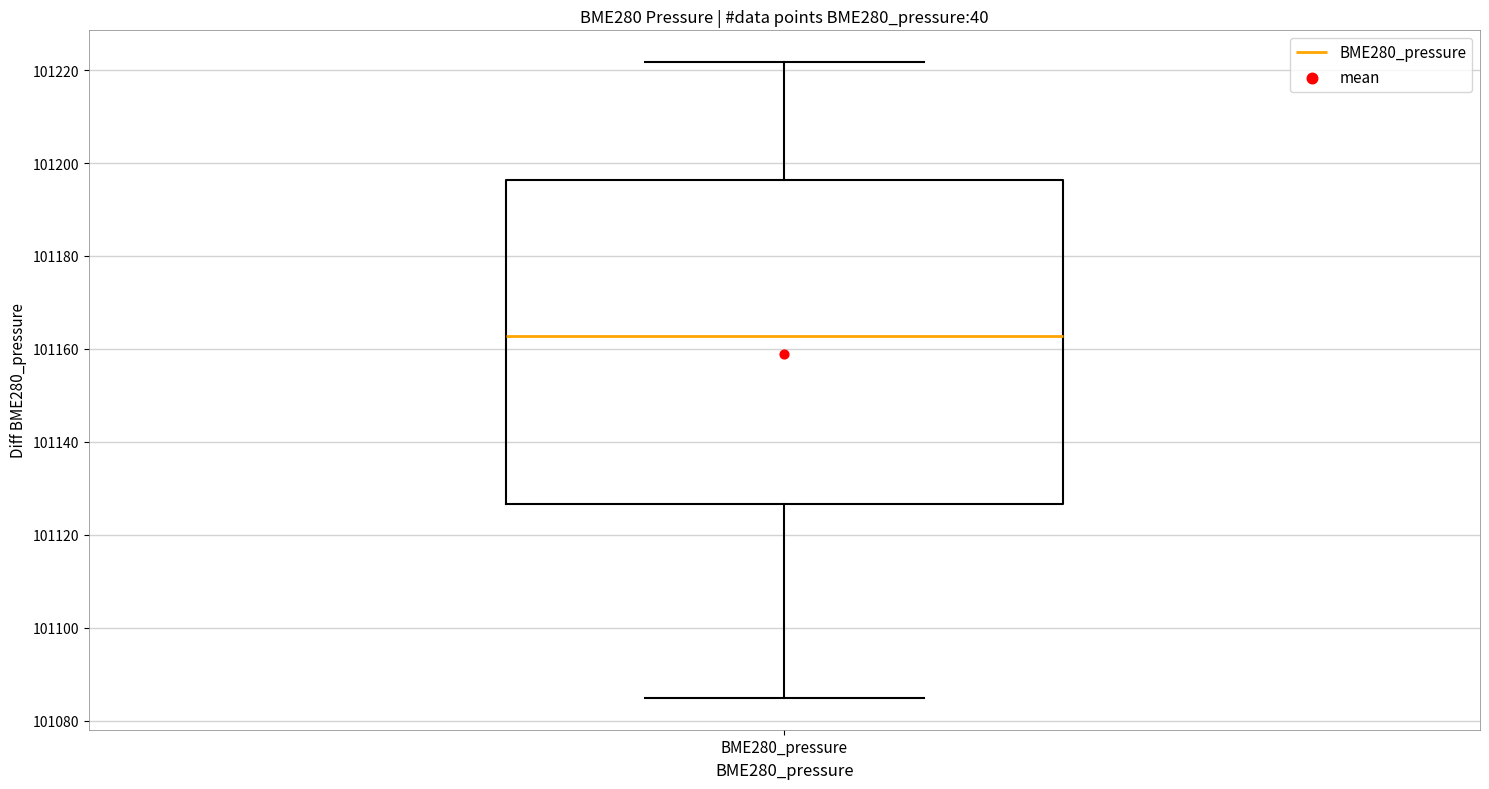

Where does the median line of the box for BME280_pressure sit on the y-axis? The values are not printed on the chart, so give them approximately, as read against the axis.

101162